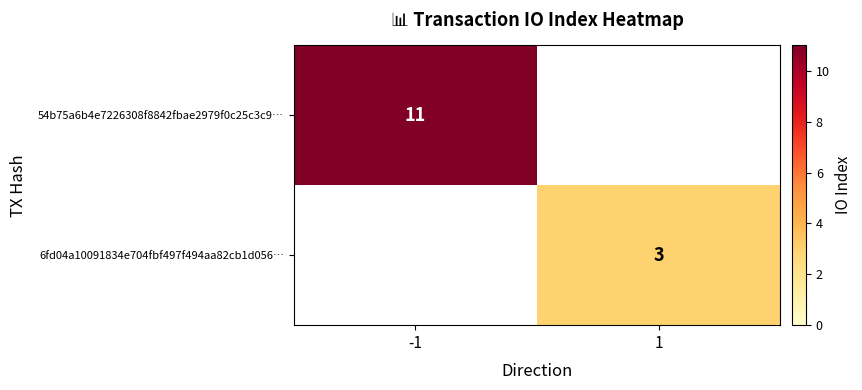

The 6fd04a10091834e704fbf497f494aa82cb1d056… series shows 5 at 1. True or false?

False